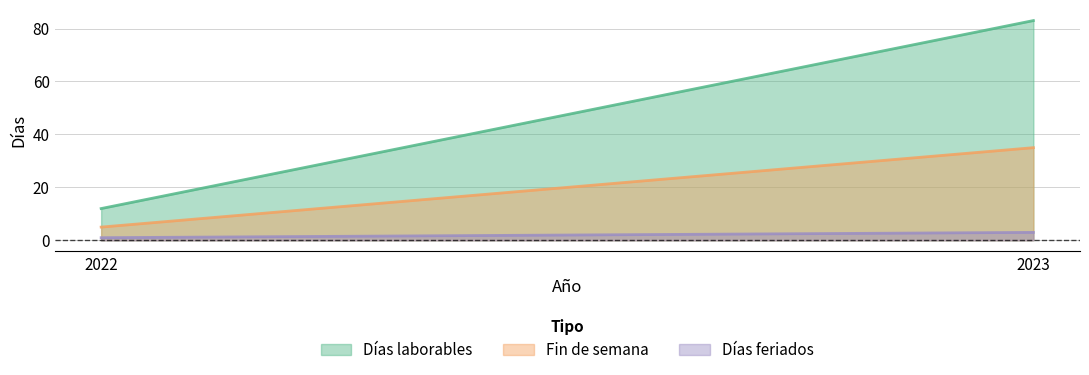

What is the sum of the Fin de semana values at 2022 and 2023?

40